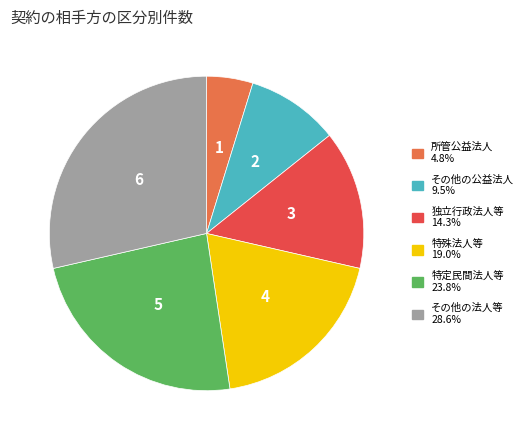

Does 特殊法人等 represent more than half of the total?

No